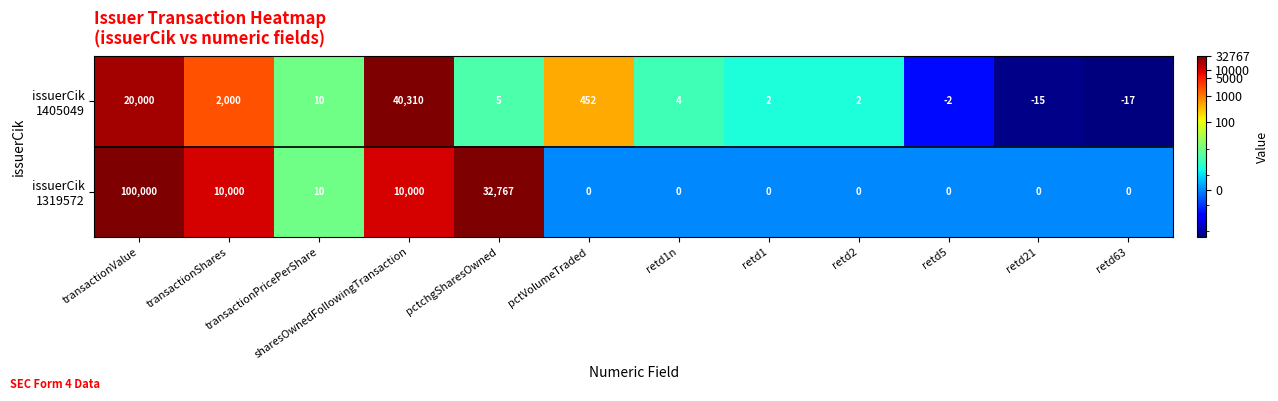

At which category is the sum across all series the highest?

transactionValue